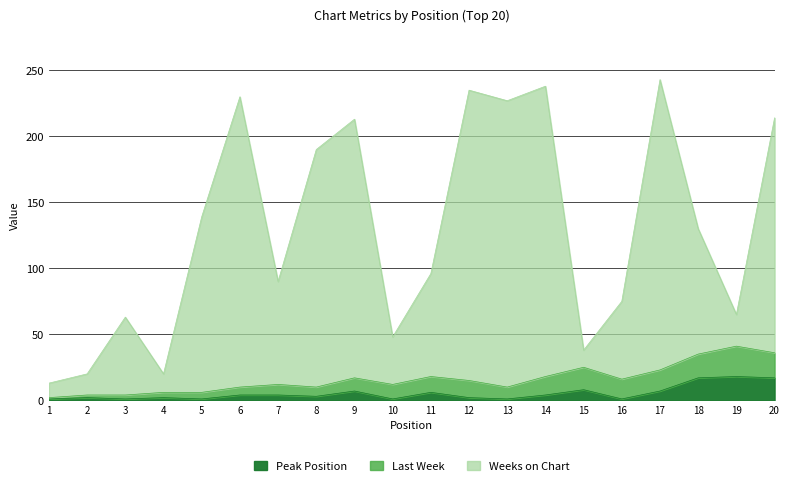

Is it true that Weeks on Chart equals 14 at 19?

False